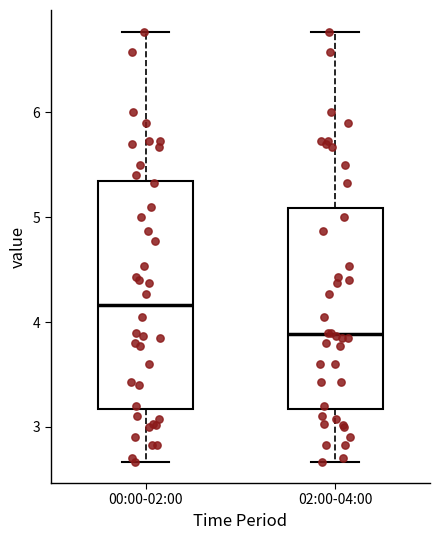

Reading left to right, read every box against the y-axis: the position of its median line, the range the box covers, and the ends of its whiskers. The values are not printed on the chart, so give them approximately, as read against the axis.

00:00-02:00: median 4.2, box 3.2 to 5.3, whiskers 2.7 to 6.8
02:00-04:00: median 3.9, box 3.2 to 5.1, whiskers 2.7 to 6.8